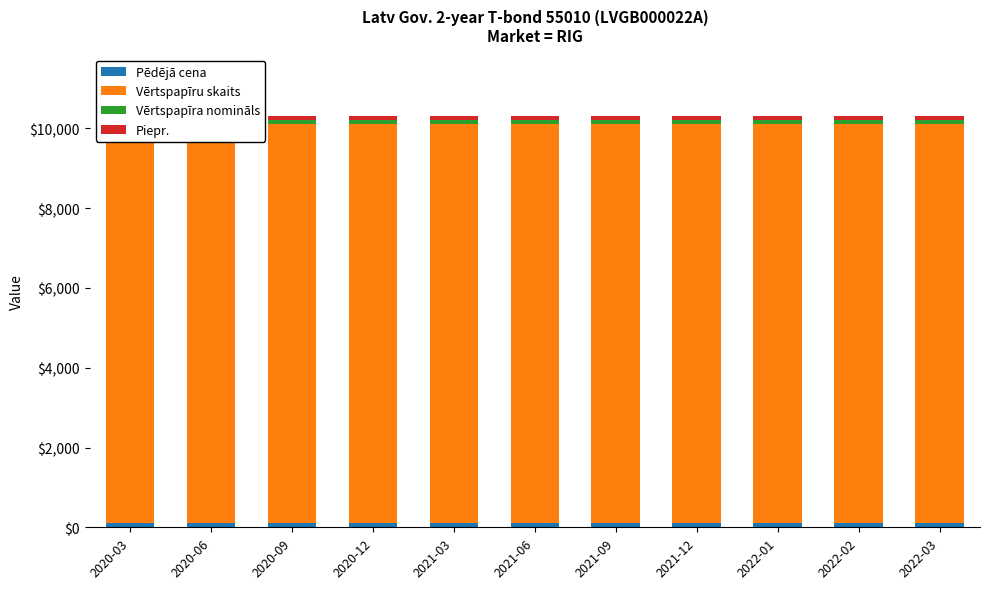

How many bars are there in total?

44